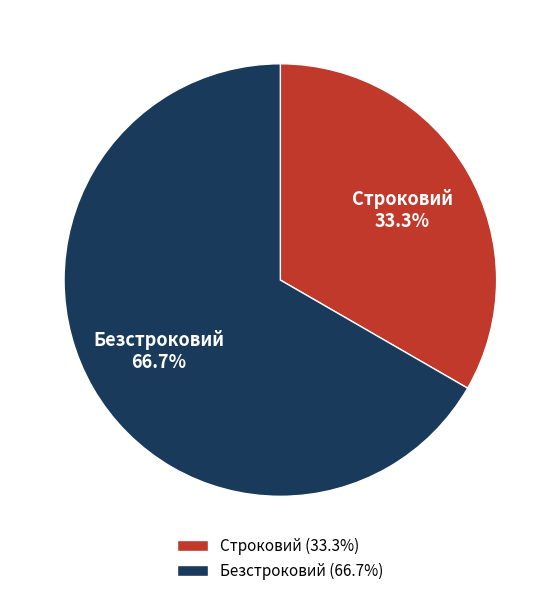

To the nearest percent, what is the combined percentage of Строковий and Безстроковий?

100%